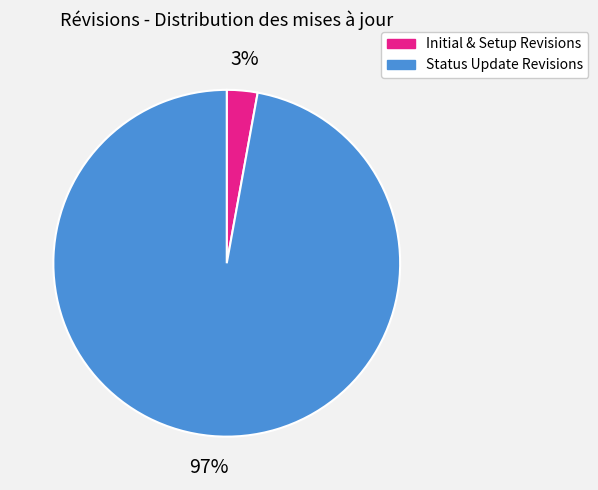

Is it true that Initial & Setup Revisions is 3% of the pie?

True